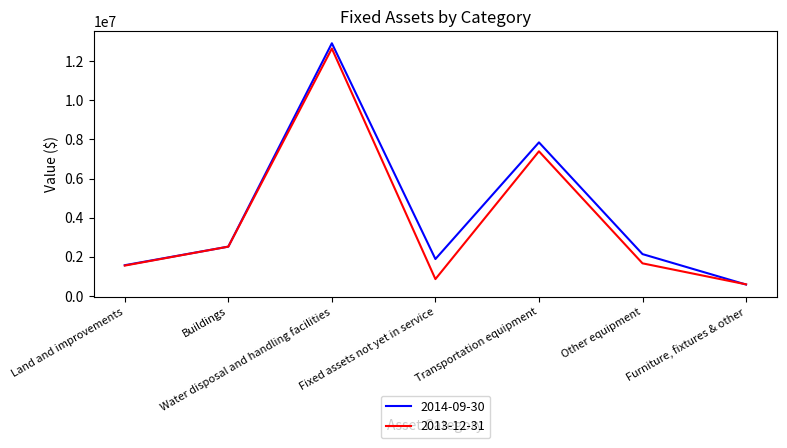

What is the average value of the 2014-09-30 series?

4207022